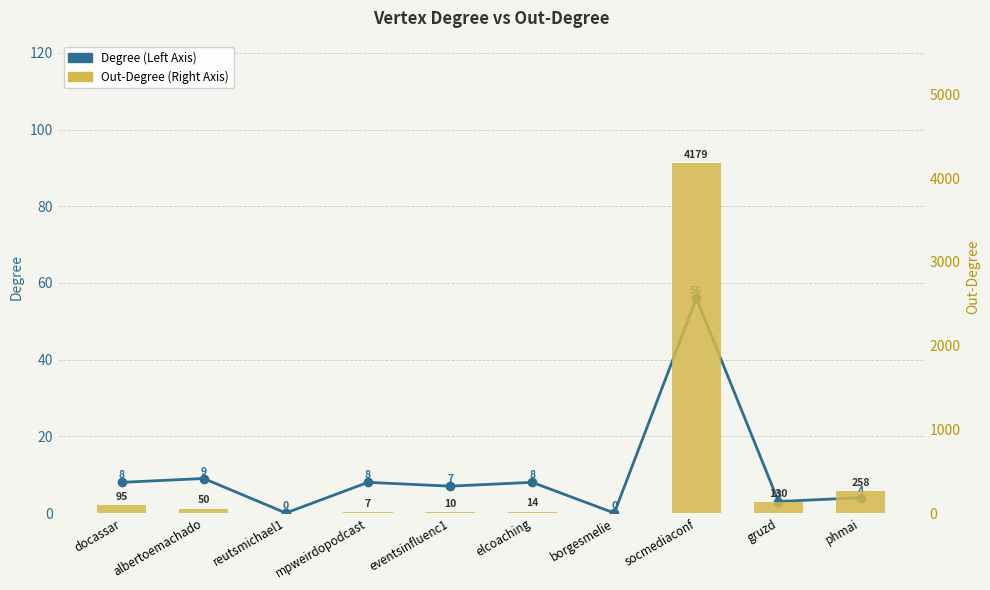

Which category has the lowest value across all series?

reutsmichael1